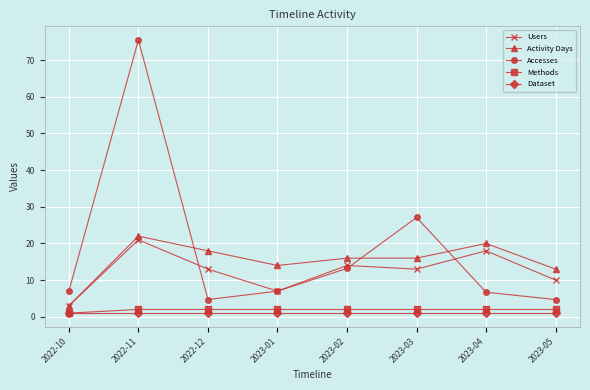

In Accesses, how many points are lower than both neighbors (excluding endpoints)?

1